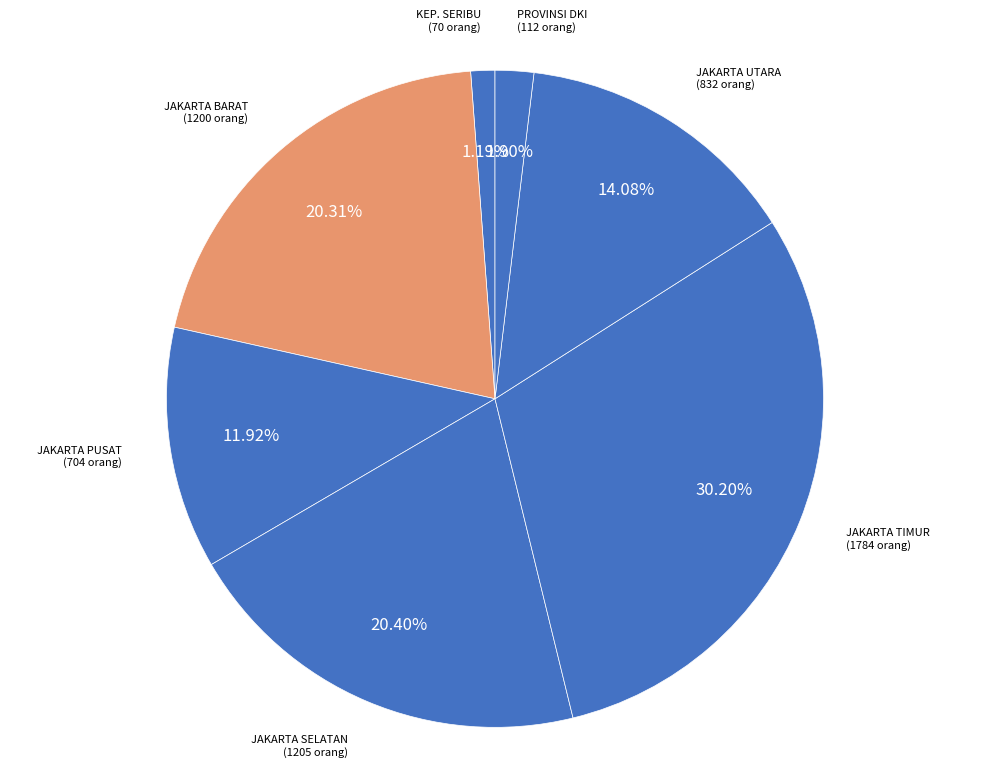

Rank the categories by value from lowest to highest.

KABUPATEN ADMINISTRASI KEPULAUAN SERIBU, PROVINSI DKI JAKARTA, KOTA ADMINISTRASI JAKARTA PUSAT, KOTA ADMINISTRASI JAKARTA UTARA, KOTA ADMINISTRASI JAKARTA BARAT, KOTA ADMINISTRASI JAKARTA SELATAN, KOTA ADMINISTRASI JAKARTA TIMUR